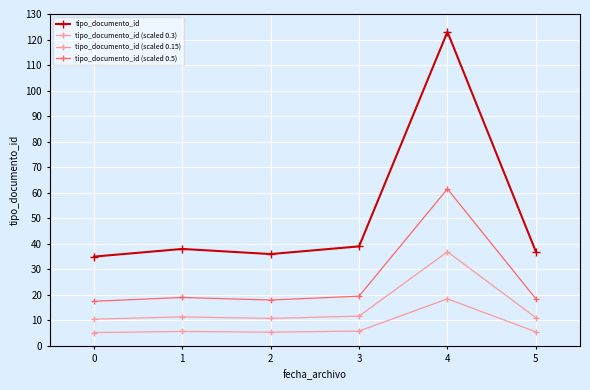

At which label does tipo_documento_id (scaled 0.3) first exceed 11?

1